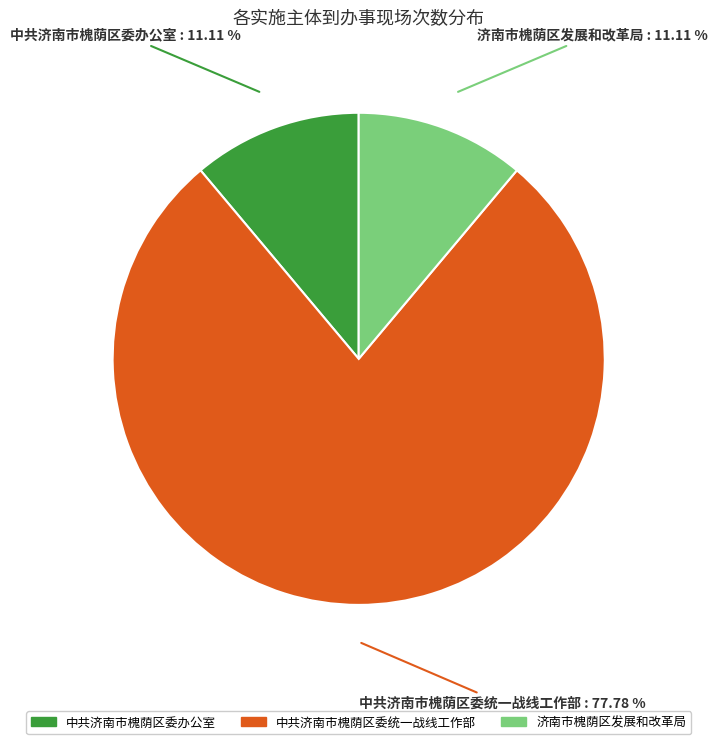

What is the ratio of the value at 中共济南市槐荫区委统一战线工作部 : 77.78 % to the value at 中共济南市槐荫区委办公室 : 11.11 %?

7.0